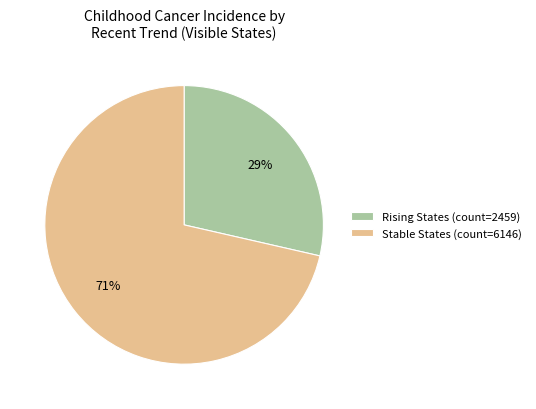

Combined, do Rising States (count=2459) and Stable States (count=6146) account for over 50%?

Yes